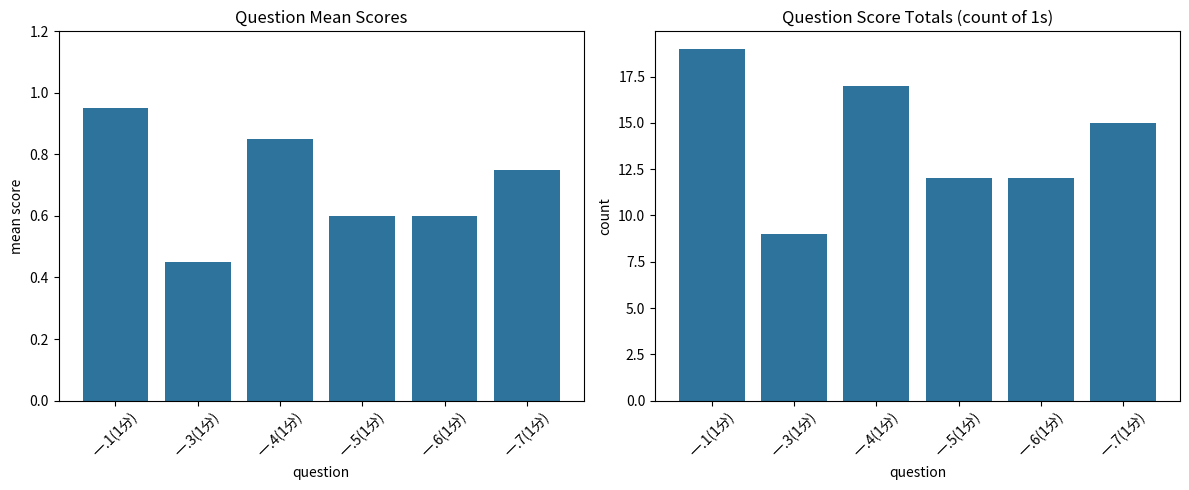

What are all the series names shown in the legend?

mean score, count of 1s